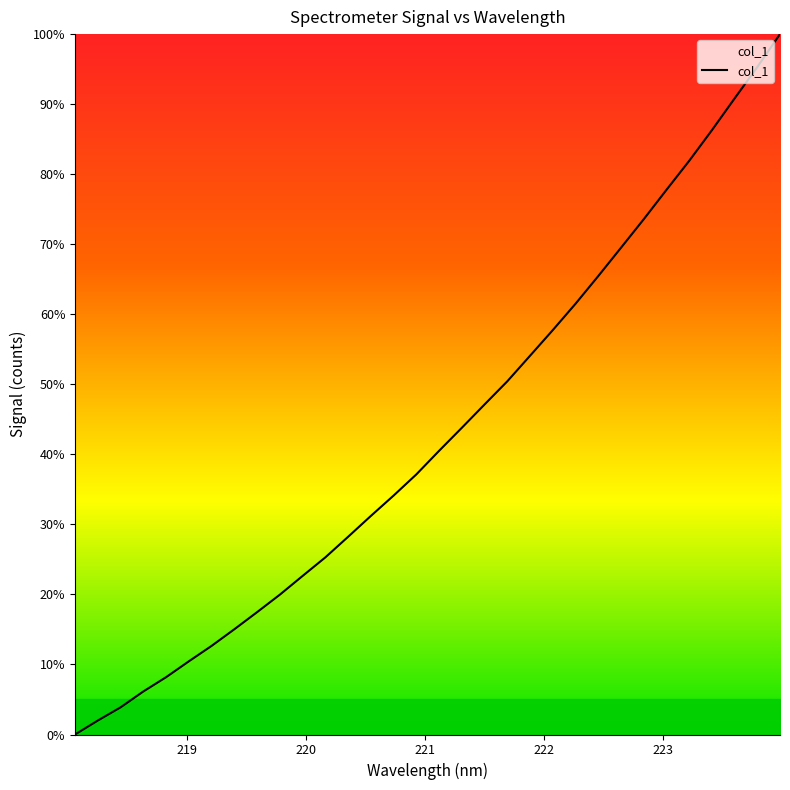

What is the greatest value displayed?

100.0